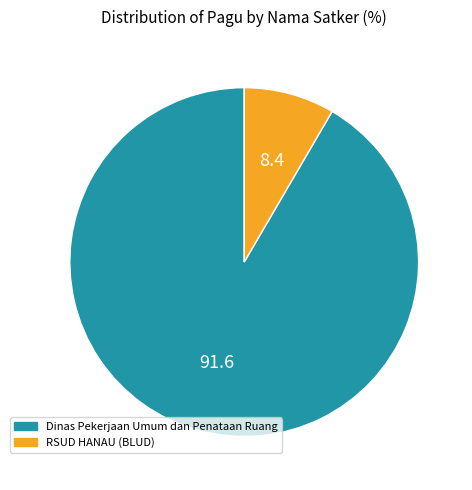

Is there a majority slice in this chart?

Yes